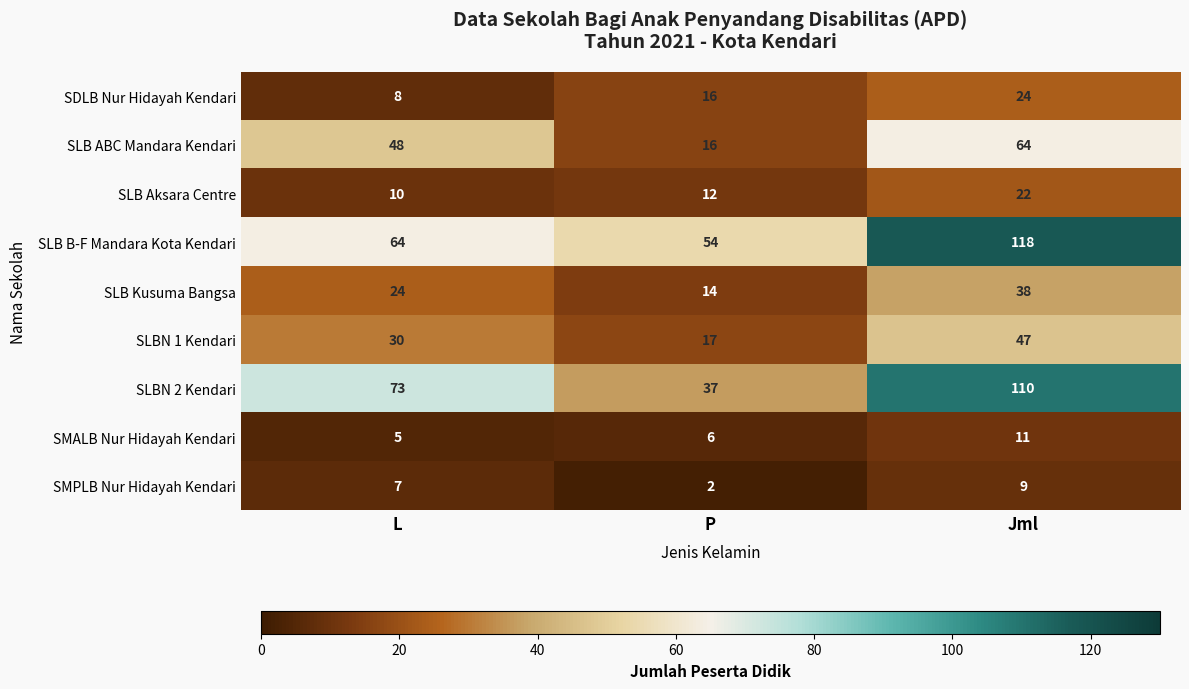

Between L and Jml, which series saw the biggest shift?

SLB B-F Mandara Kota Kendari